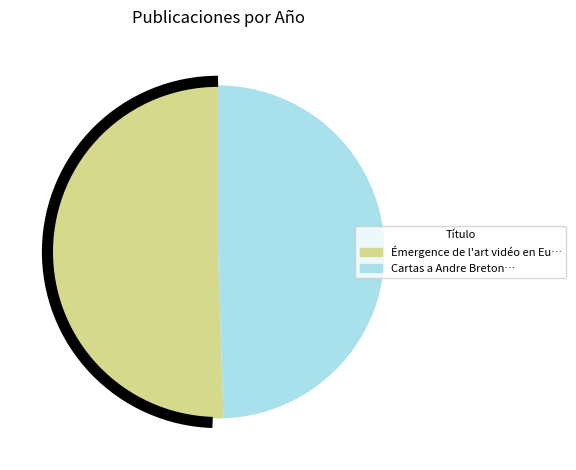

Is there a majority slice in this chart?

Yes